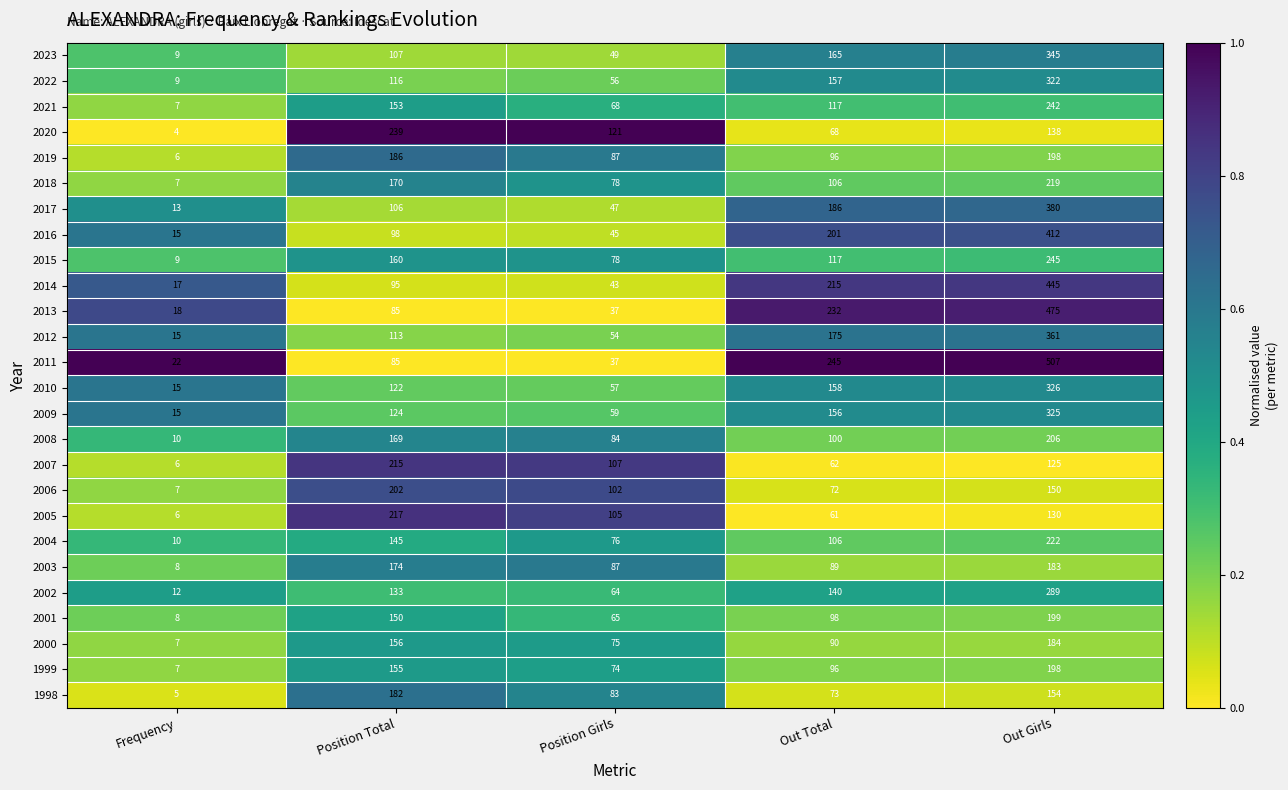

What is the difference between the highest and lowest values at Position Girls?

84